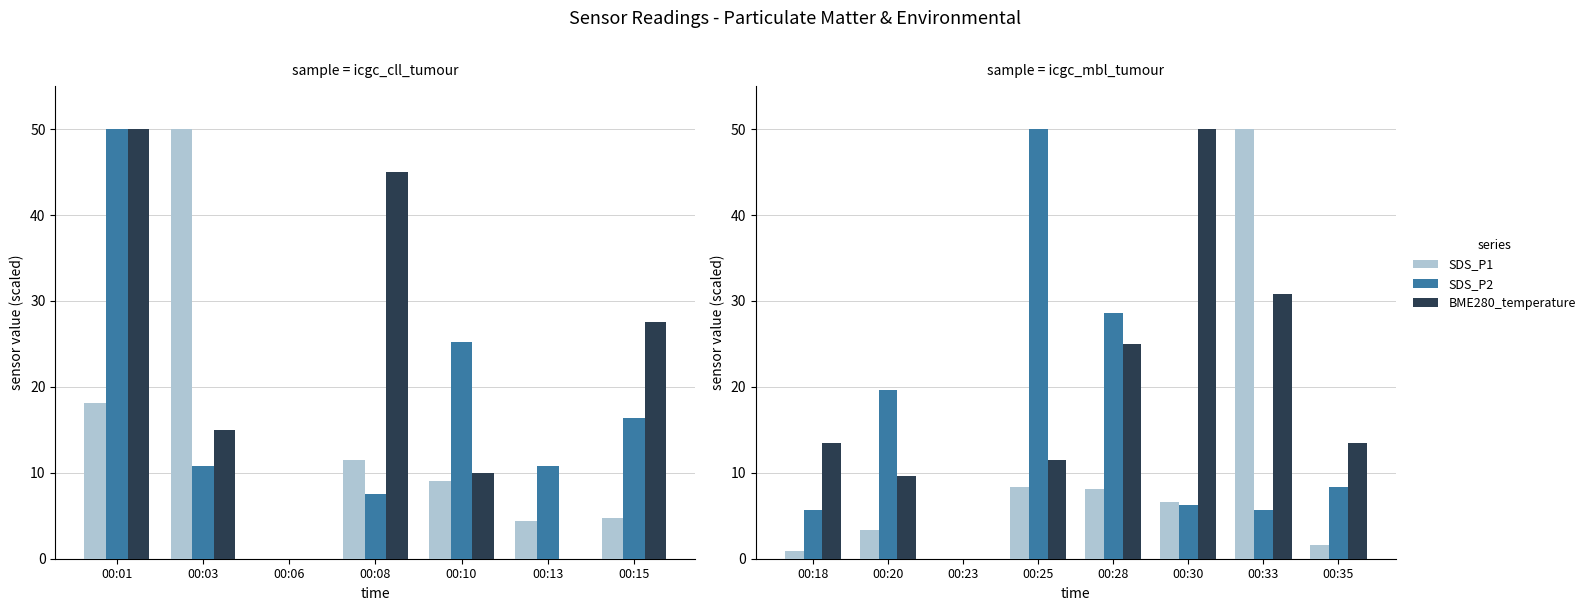

The SDS_P1 series shows 0.9 at 00:20. True or false?

False